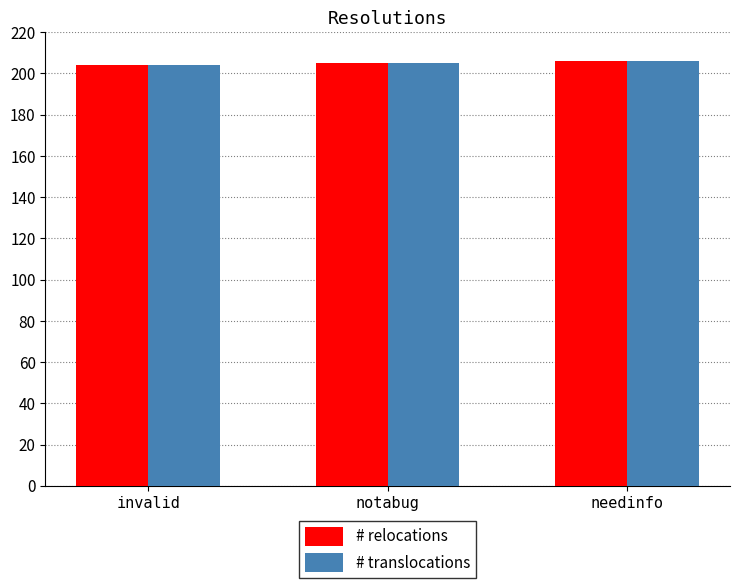

What is the difference between the maximum and second lowest values in the # translocations series?

1